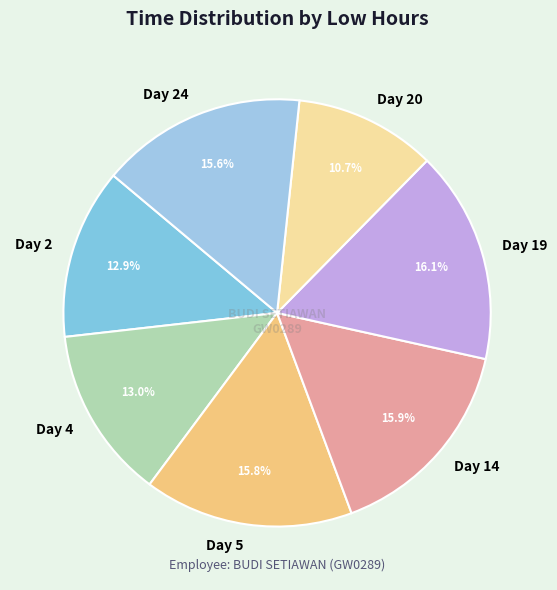

True or false: Day 5 accounts for 26% of the total.

False